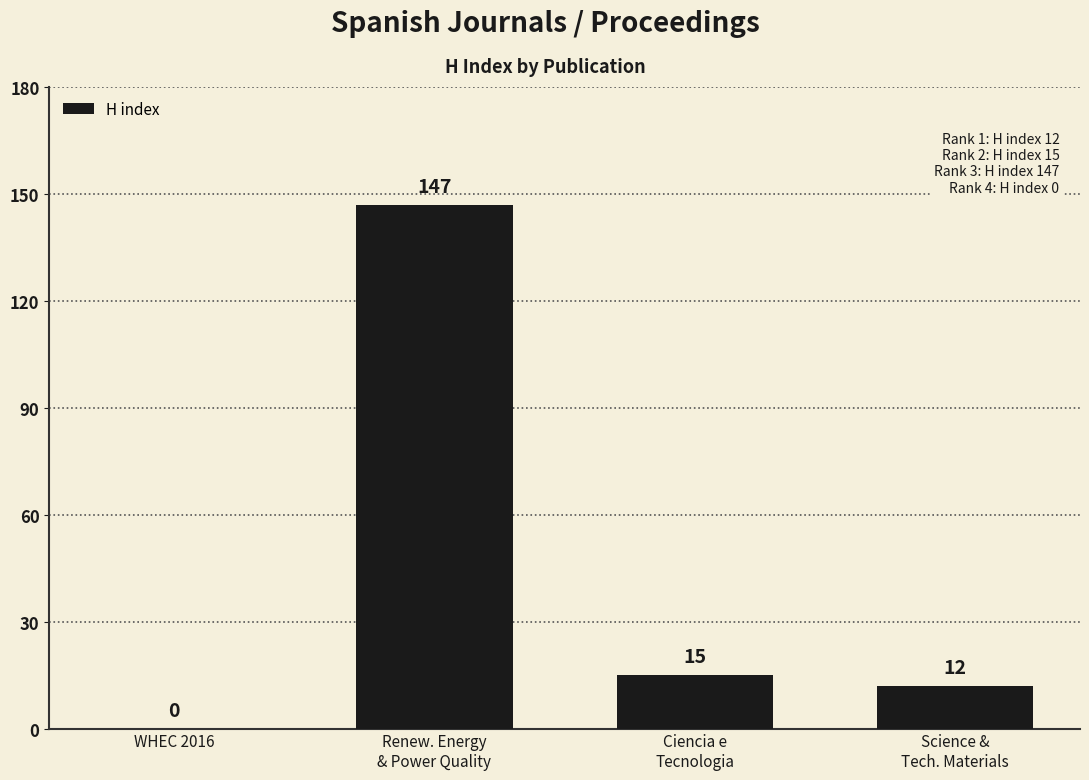

Which has a higher value, Renew. Energy
& Power Quality or Science &
Tech. Materials?

Renew. Energy
& Power Quality